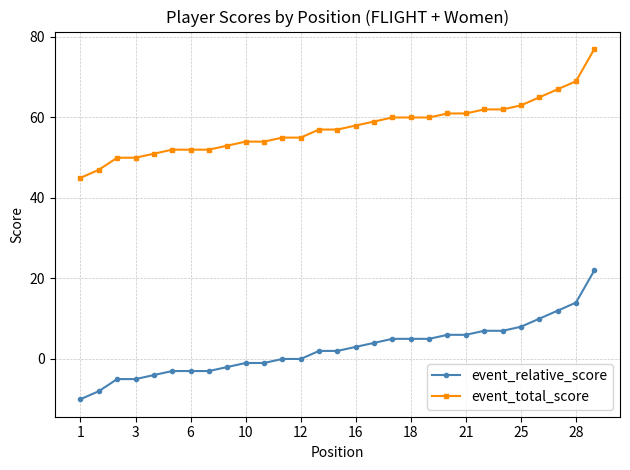

True or false: event_relative_score and event_total_score intersect in this chart.

False